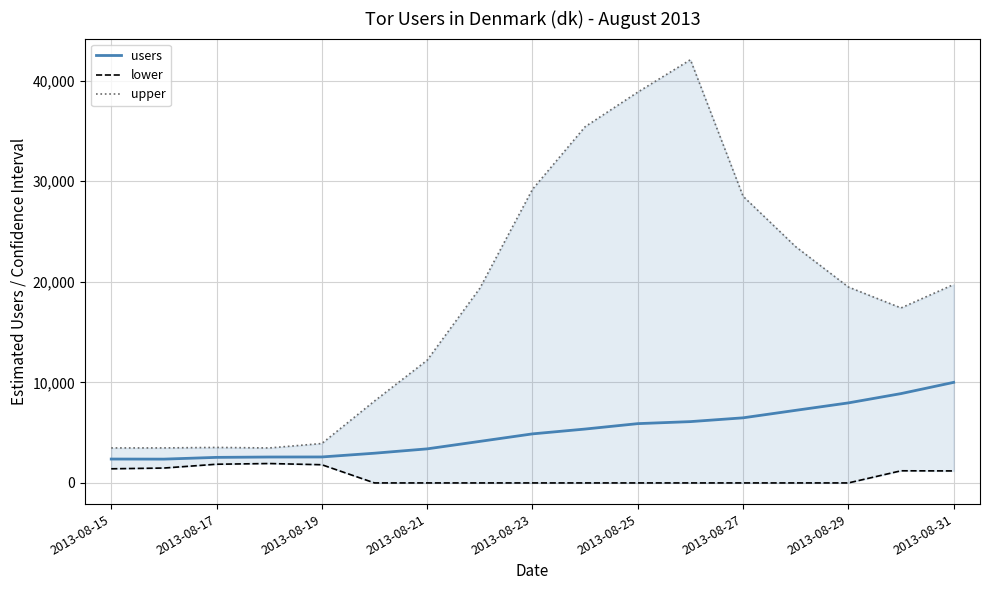

What is the lowest value of the users series?

2367